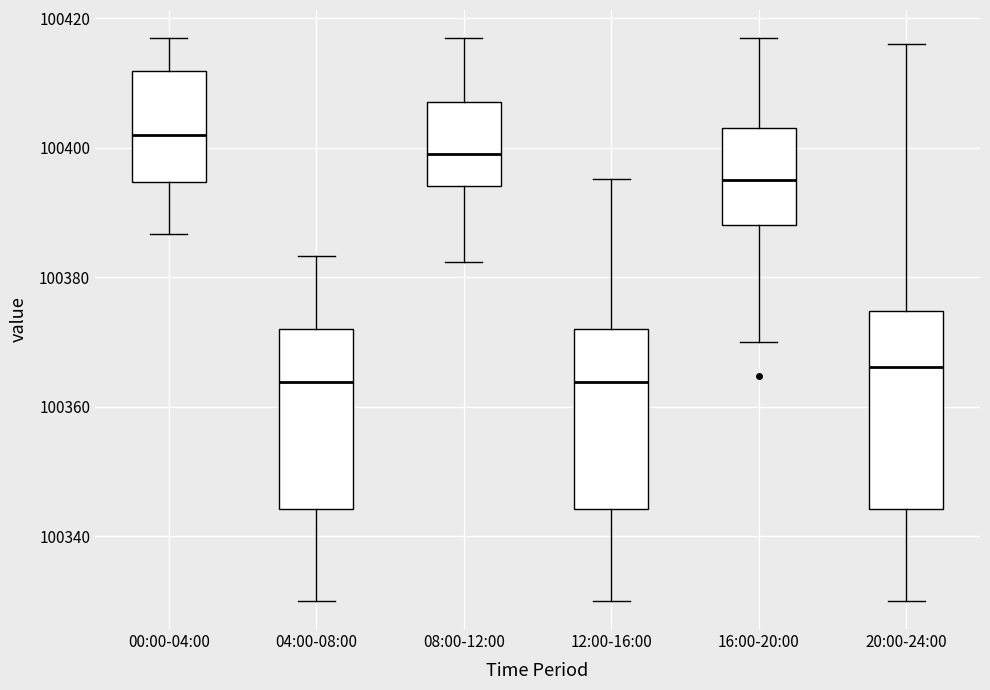

Where does the median line of the box for 08:00-12:00 sit on the y-axis? The values are not printed on the chart, so give them approximately, as read against the axis.

100400